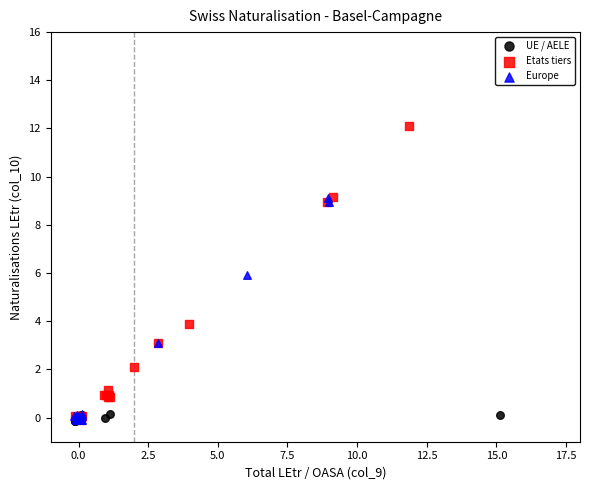

Which series has the largest Y range (max minus min)?

Etats tiers